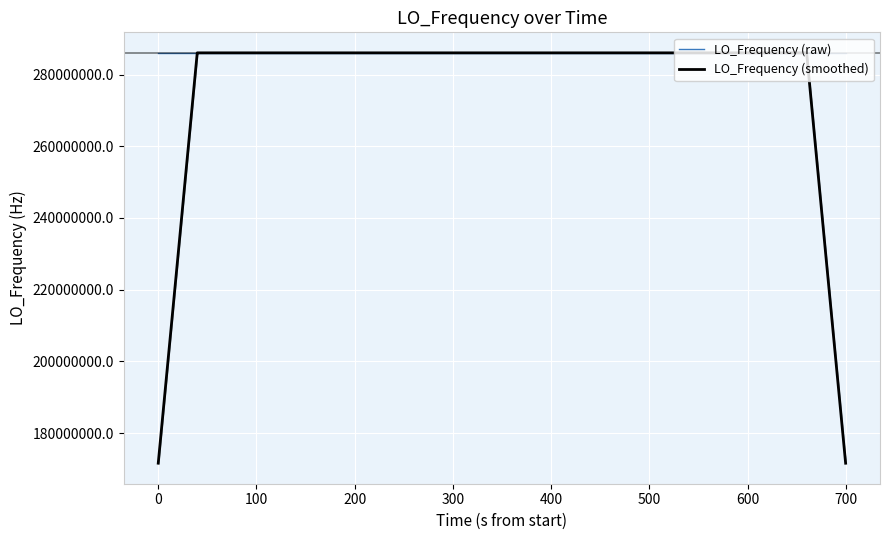

What is the highest value of the LO_Frequency (smoothed) series?

286047001.4